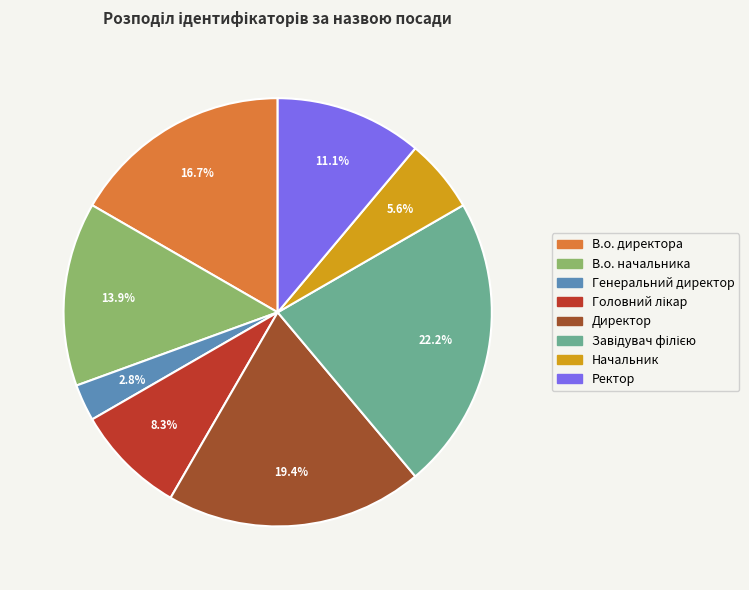

How much of the chart is everything except Ректор?

88.9%